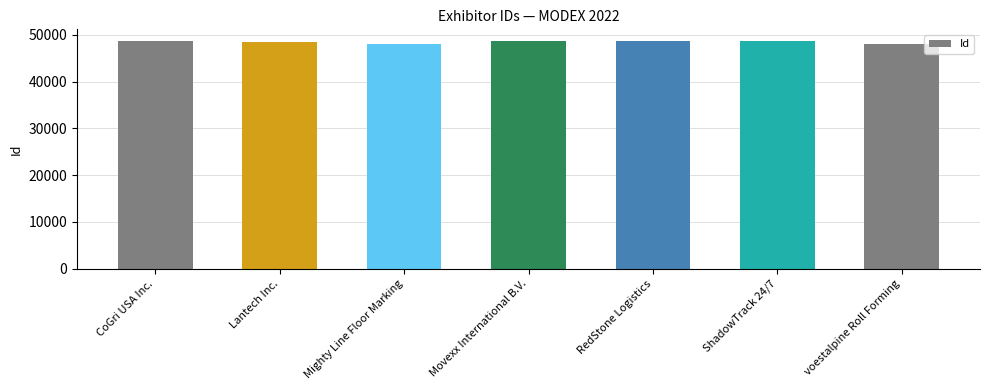

What is the greatest value displayed?

48774